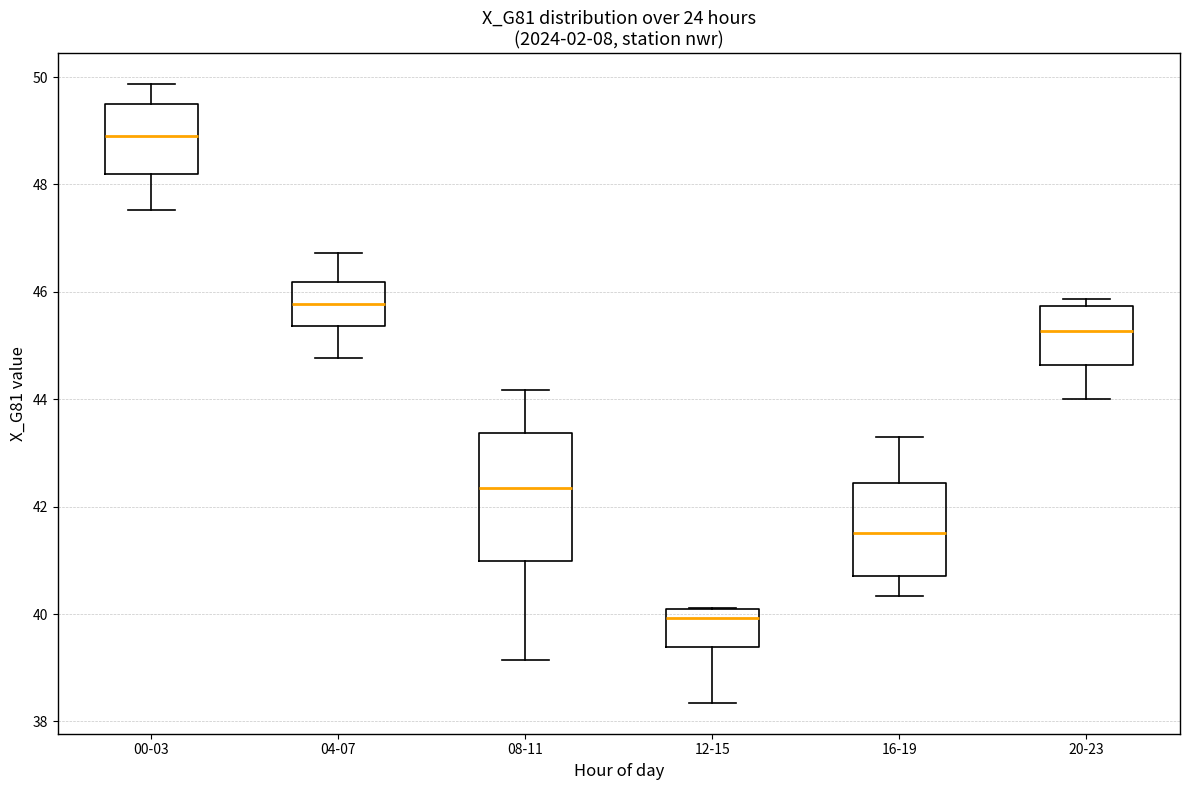

Reading left to right, transcribe this box plot: for each box, give where its median line is, the range the box spans, and where its two whiskers end, as read against the y-axis. The values are not printed on the chart, so give them approximately, as read against the axis.

00-03: median 48.8, box 48.2 to 49.6, whiskers 47.6 to 49.8
04-07: median 45.8, box 45.4 to 46.2, whiskers 44.8 to 46.8
08-11: median 42.4, box 41.0 to 43.4, whiskers 39.2 to 44.2
12-15: median 40.0, box 39.4 to 40.2, whiskers 38.4 to 40.2
16-19: median 41.6, box 40.8 to 42.4, whiskers 40.4 to 43.2
20-23: median 45.2, box 44.6 to 45.8, whiskers 44.0 to 45.8 (just above the box's upper edge)